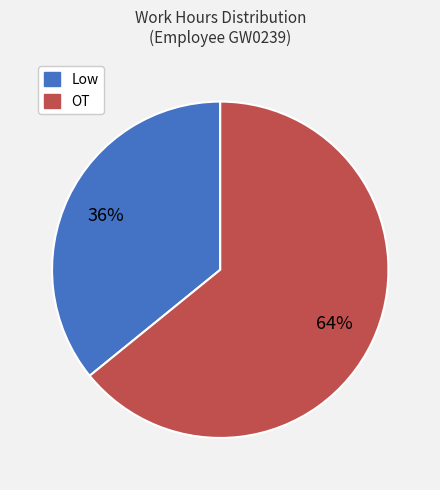

Does Low account for over 50% of the chart?

No